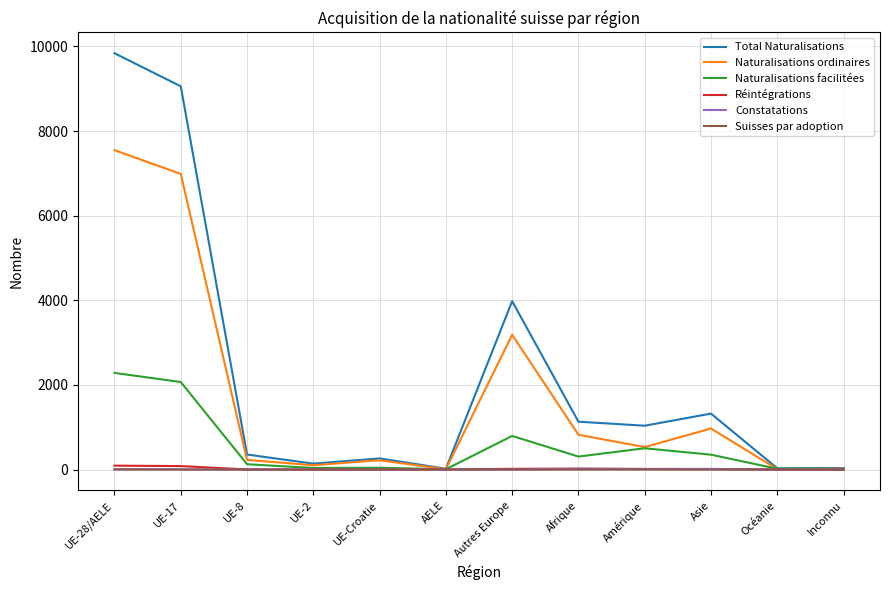

Which series has the widest spread of values?

Total Naturalisations